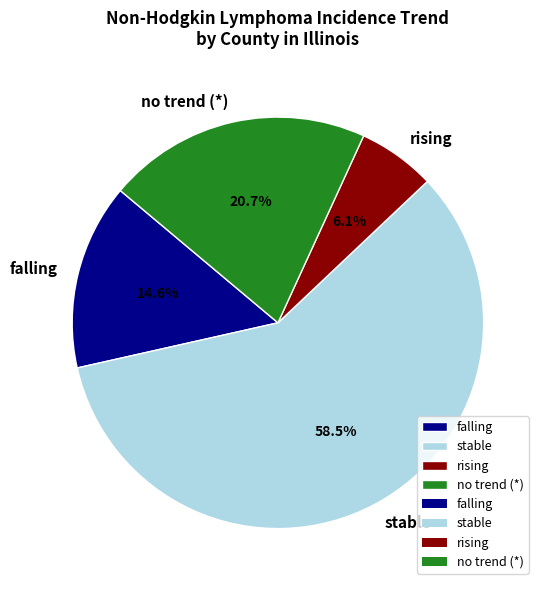

What is the ratio of the value at stable to the value at falling?

4.0